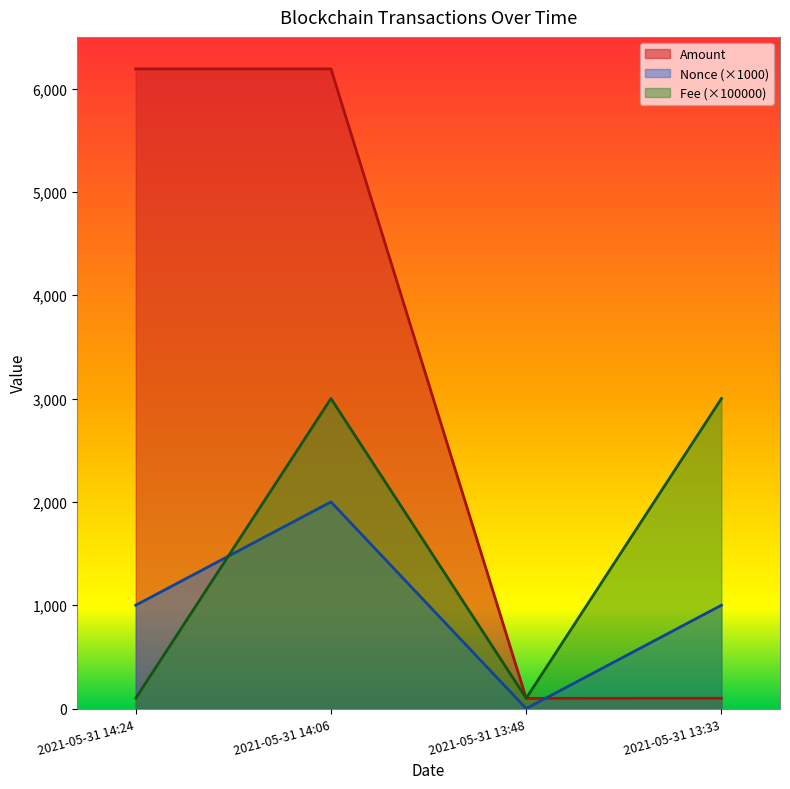

At which category does the chart reach its peak across all series?

2021-05-31 14:06